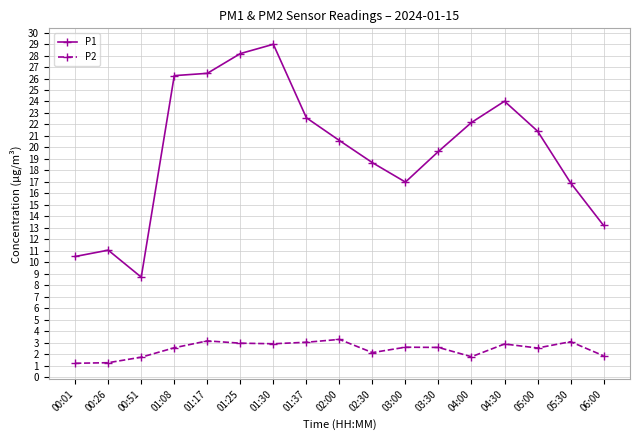

What is the sum of all P1 values?

336.3